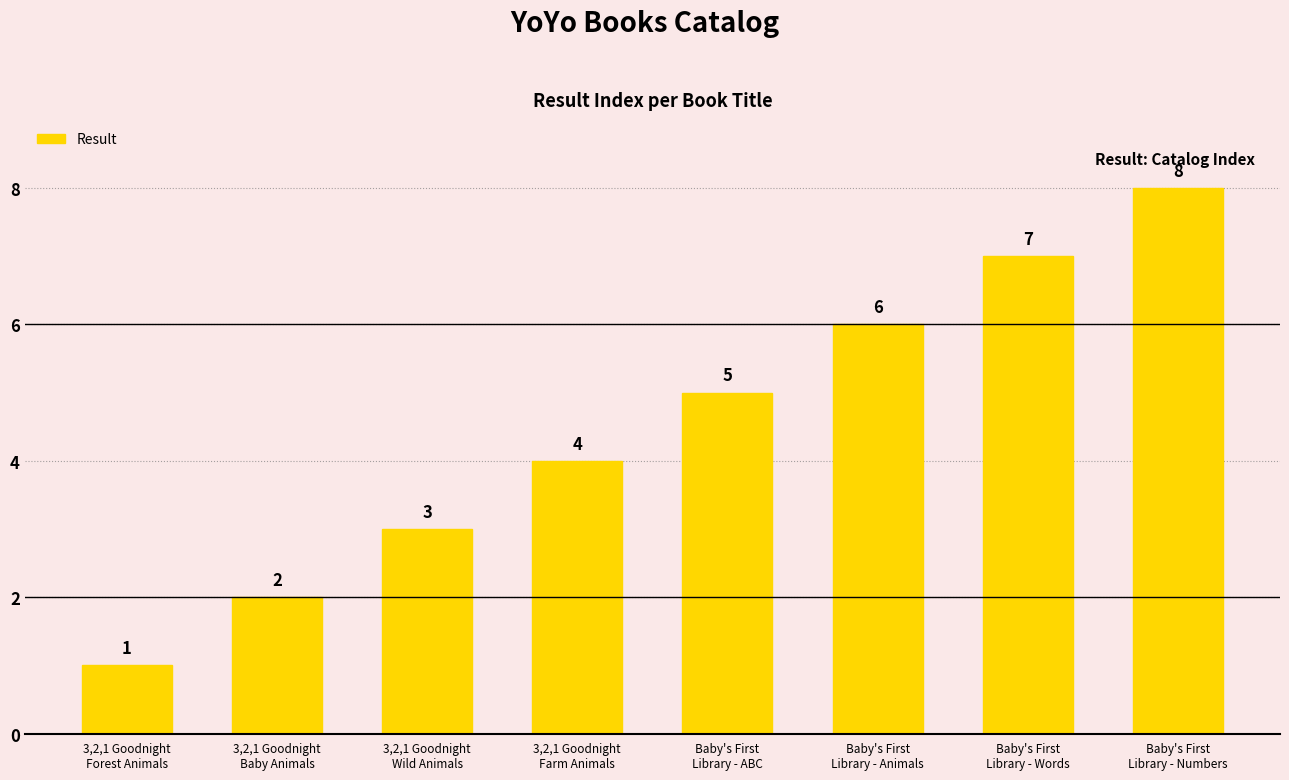

Which label corresponds to the largest value in the chart?

Baby's First
Library - Numbers